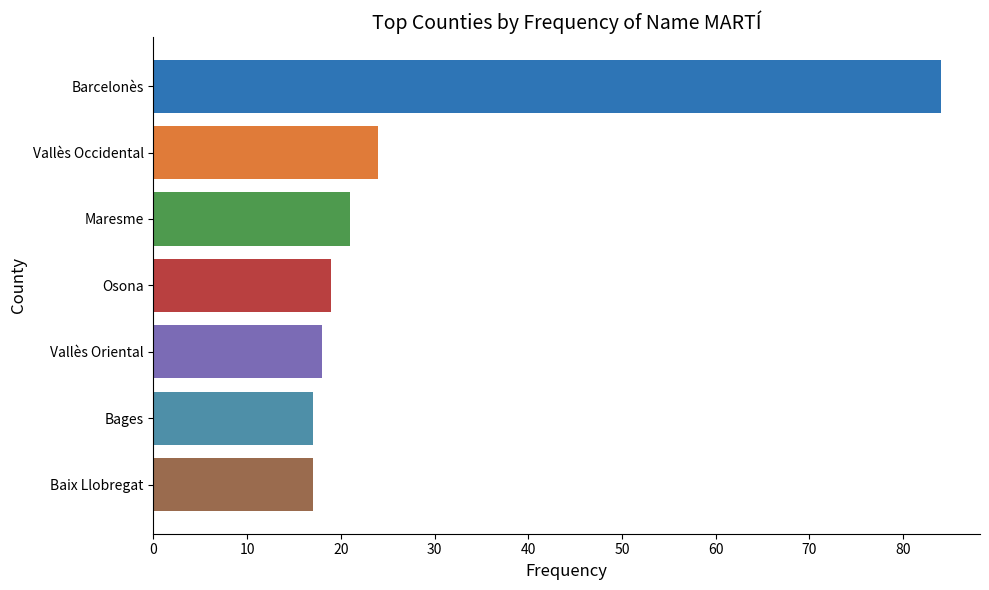

Reading top to bottom, what are all the values shown in this chart?

Barcelonès=84	Vallès Occidental=24	Maresme=21	Osona=19	Vallès Oriental=18	Bages=17	Baix Llobregat=17